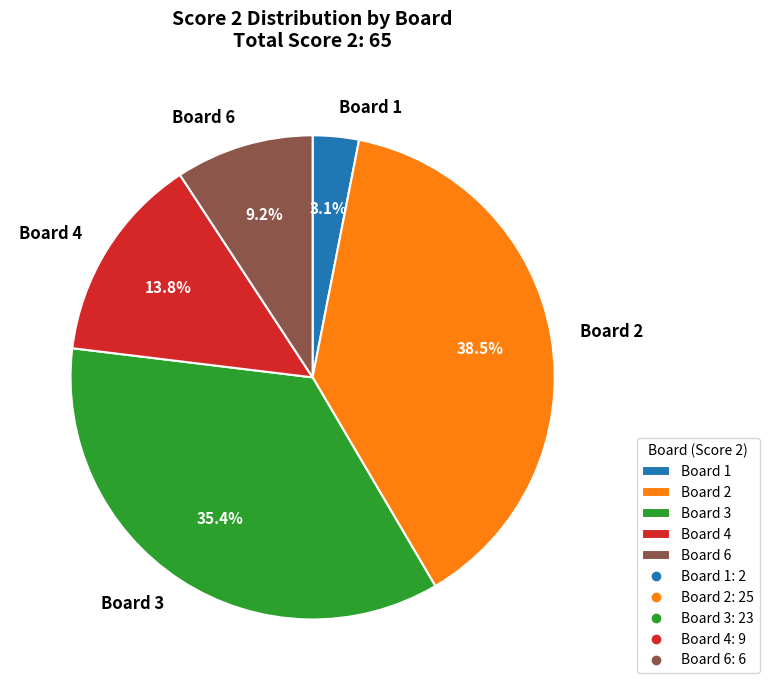

Rank the categories by value from lowest to highest.

Board 1, Board 6, Board 4, Board 3, Board 2